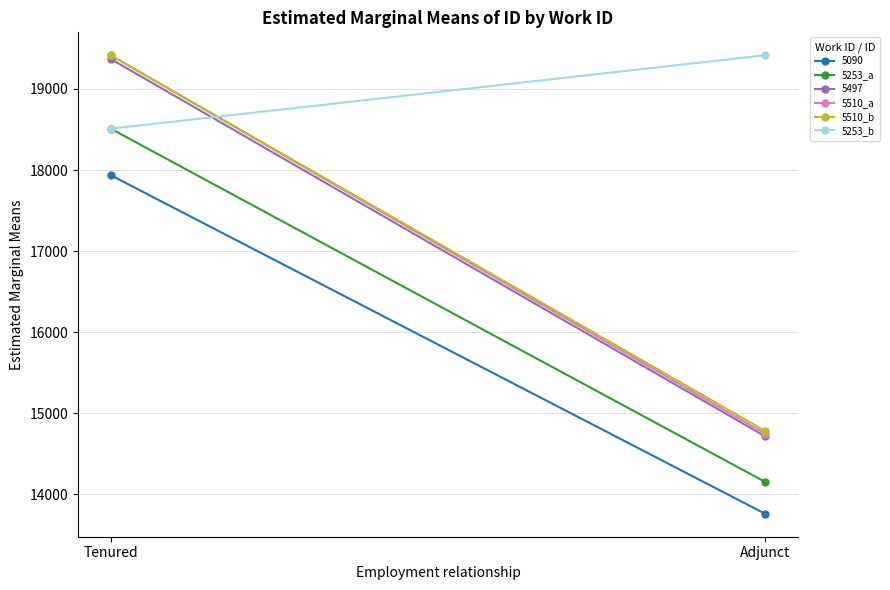

What is the sum of the 5510_a values at Tenured and Adjunct?

34163.0